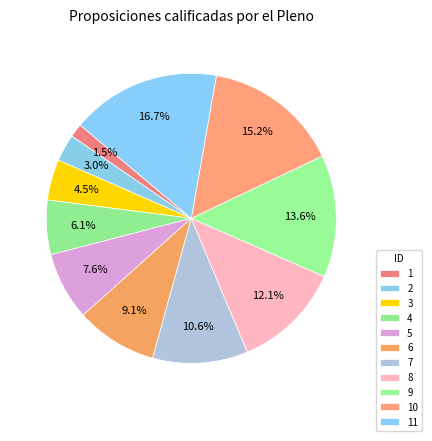

How many slices are in this pie chart?

11